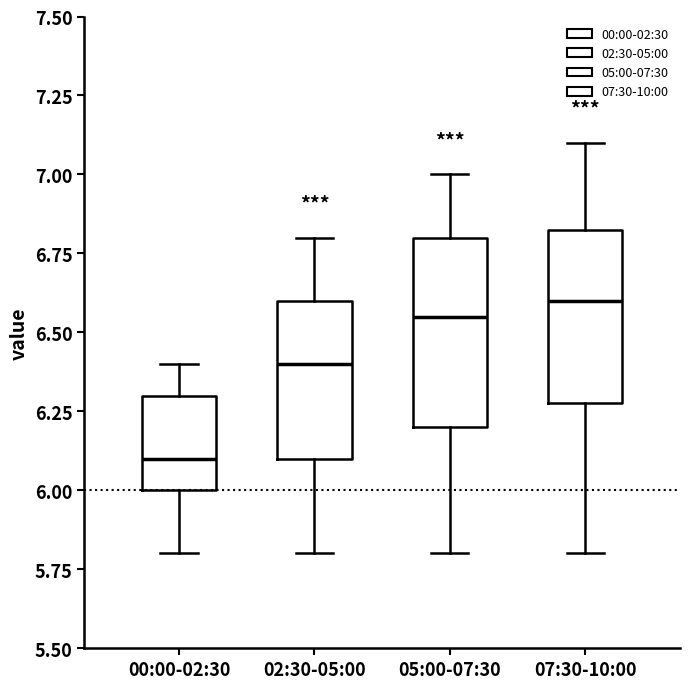

Which box has the lowest median line?

00:00-02:30